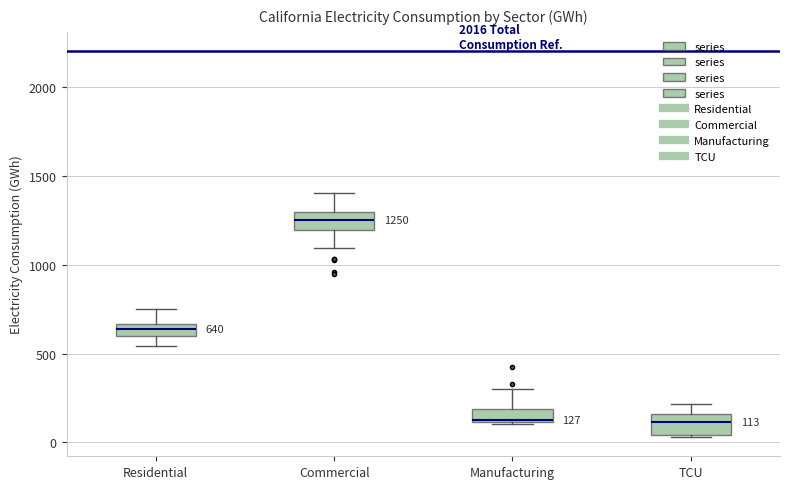

Which box has the highest median line?

Commercial